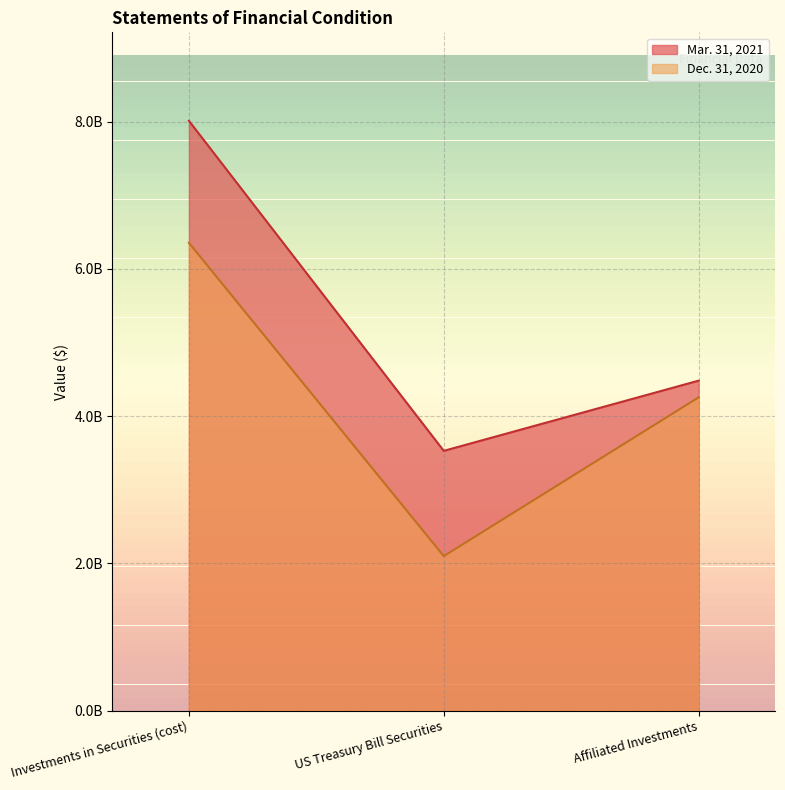

Where is Dec. 31, 2020 nearest to the value 4?

Affiliated Investments